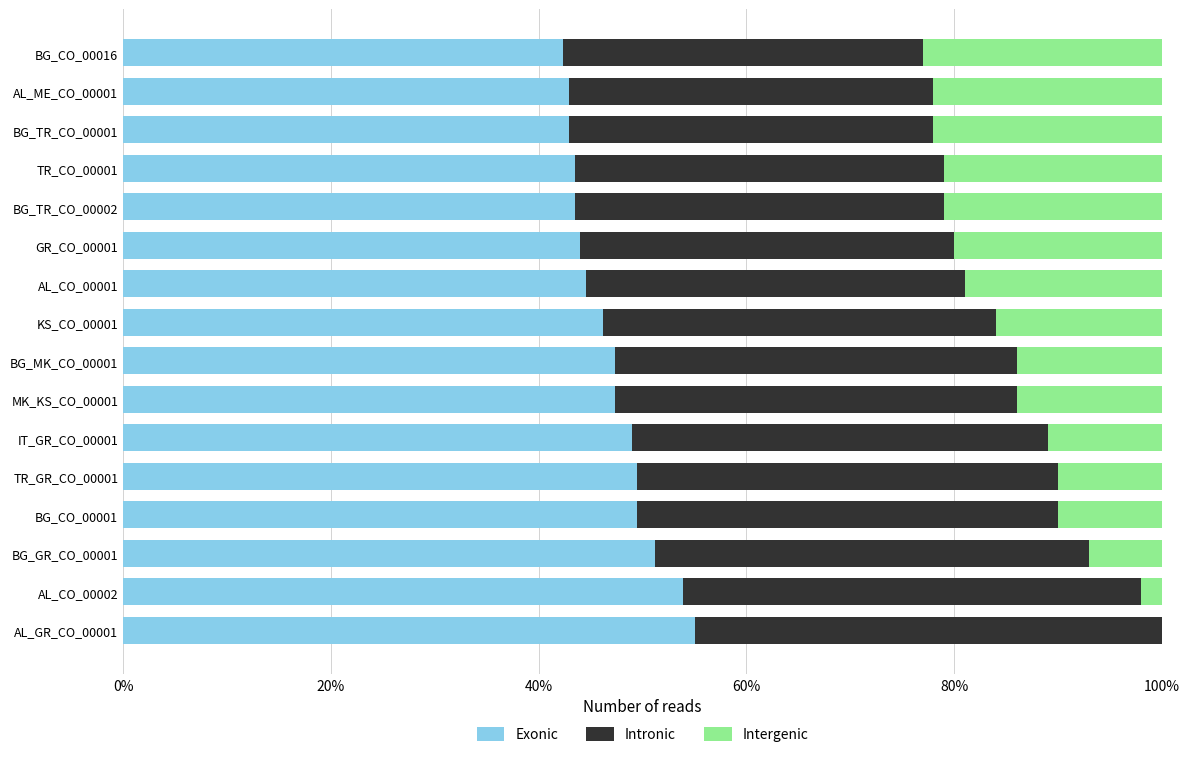

What is the total value across all series at BG_TR_CO_00001?

100.0